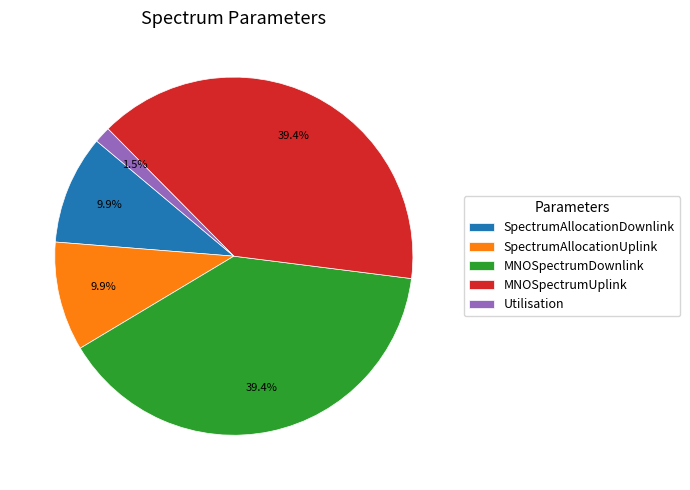

Is it true that SpectrumAllocationDownlink is 1% of the pie?

False